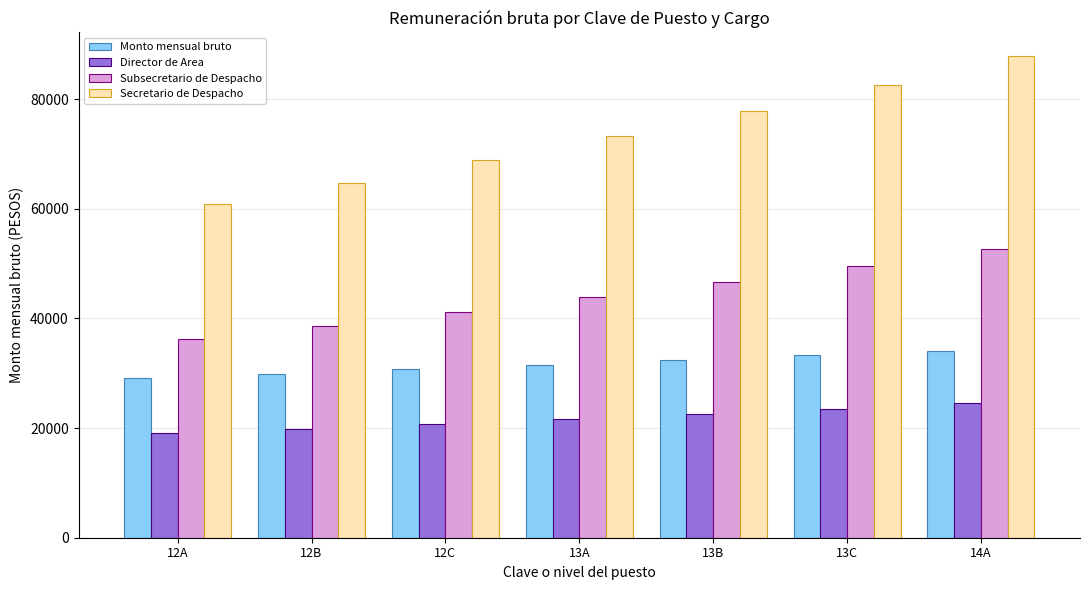

What is the difference between the Secretario de Despacho values at 12C and 13C?

13796.0